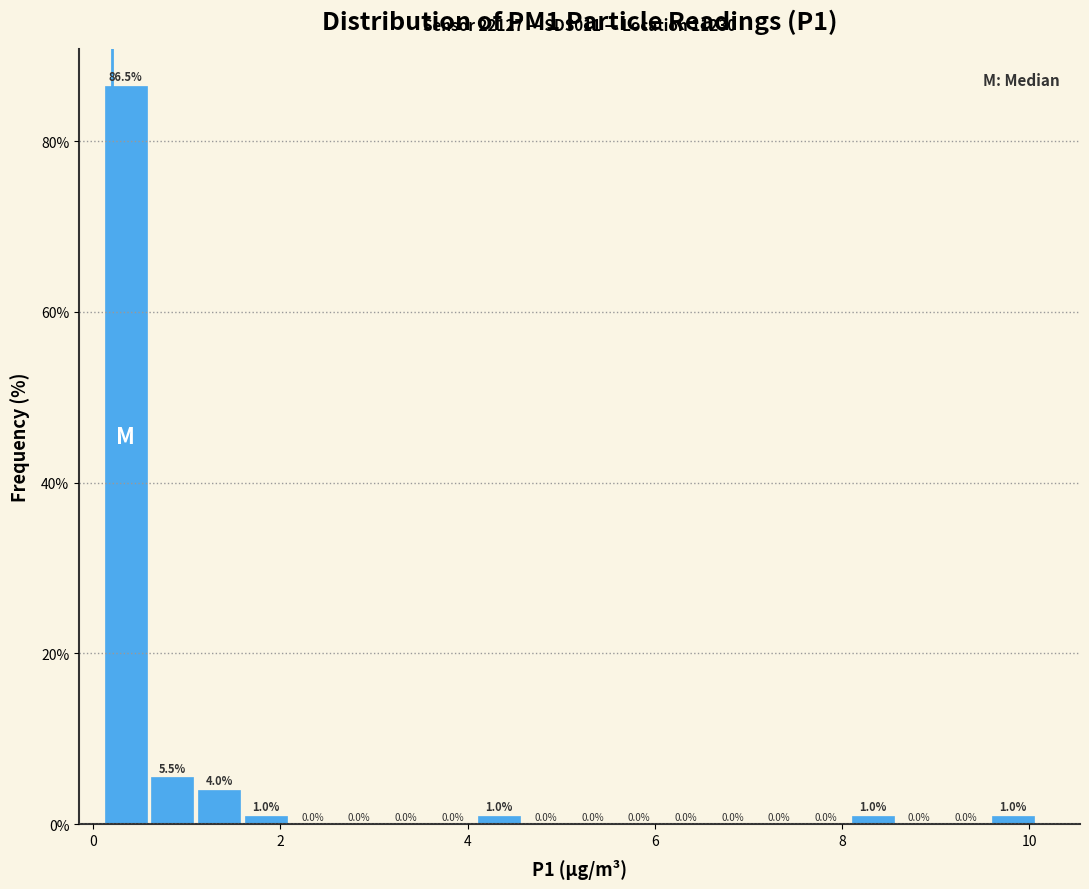

Around what value on the x-axis is the tallest bar? Give the approximate position of its centre, as read against the axis.

0.4